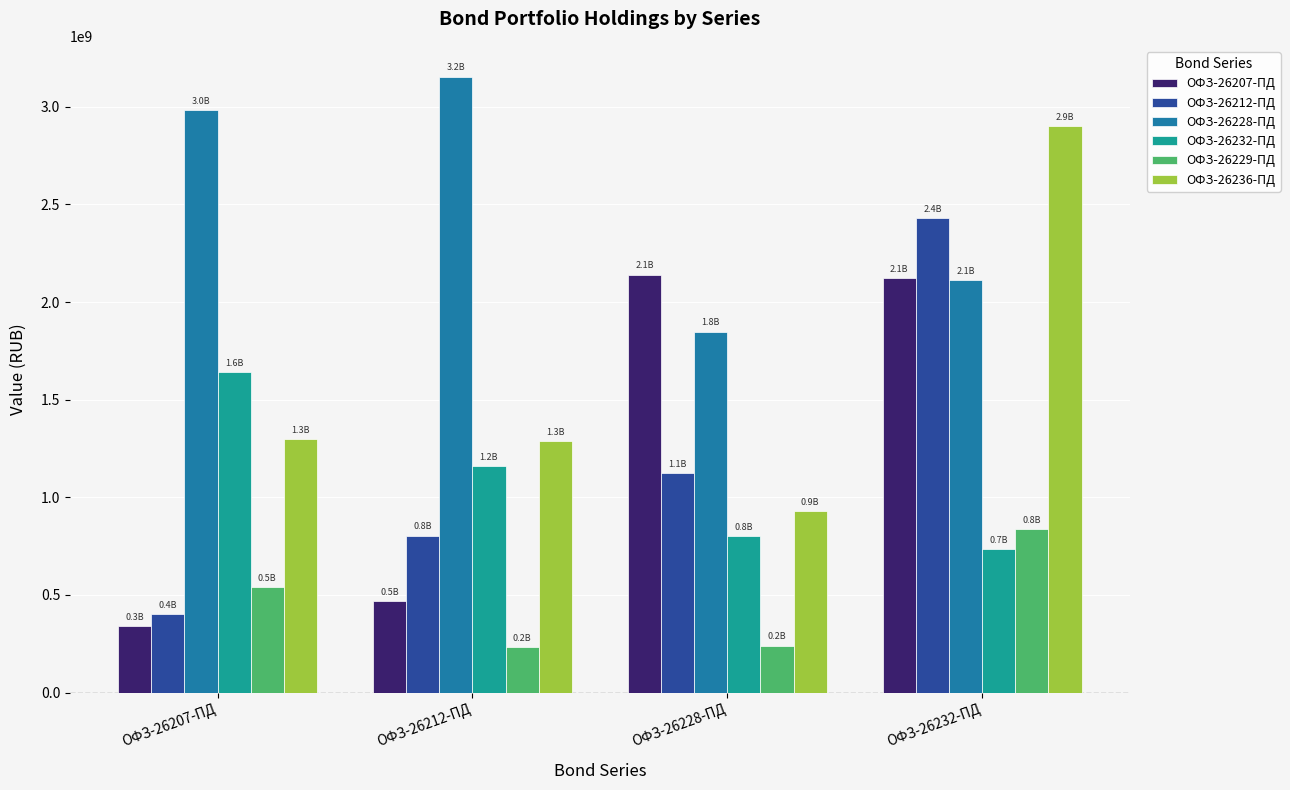

Which series changed the most between ОФЗ-26207-ПД and ОФЗ-26232-ПД?

ОФЗ-26212-ПД